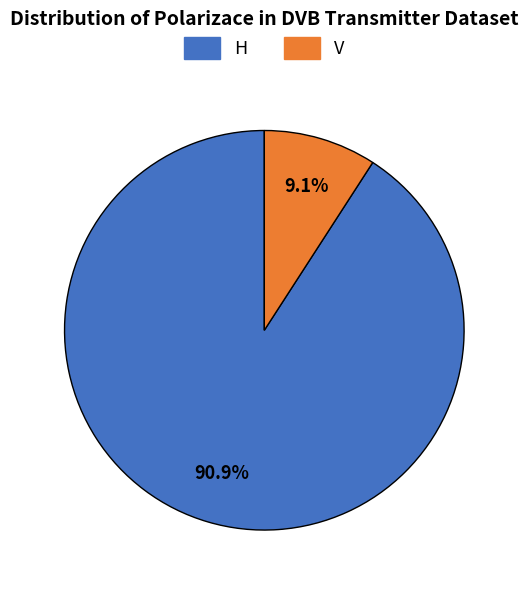

What percentage is the V slice, to the nearest percent?

9%